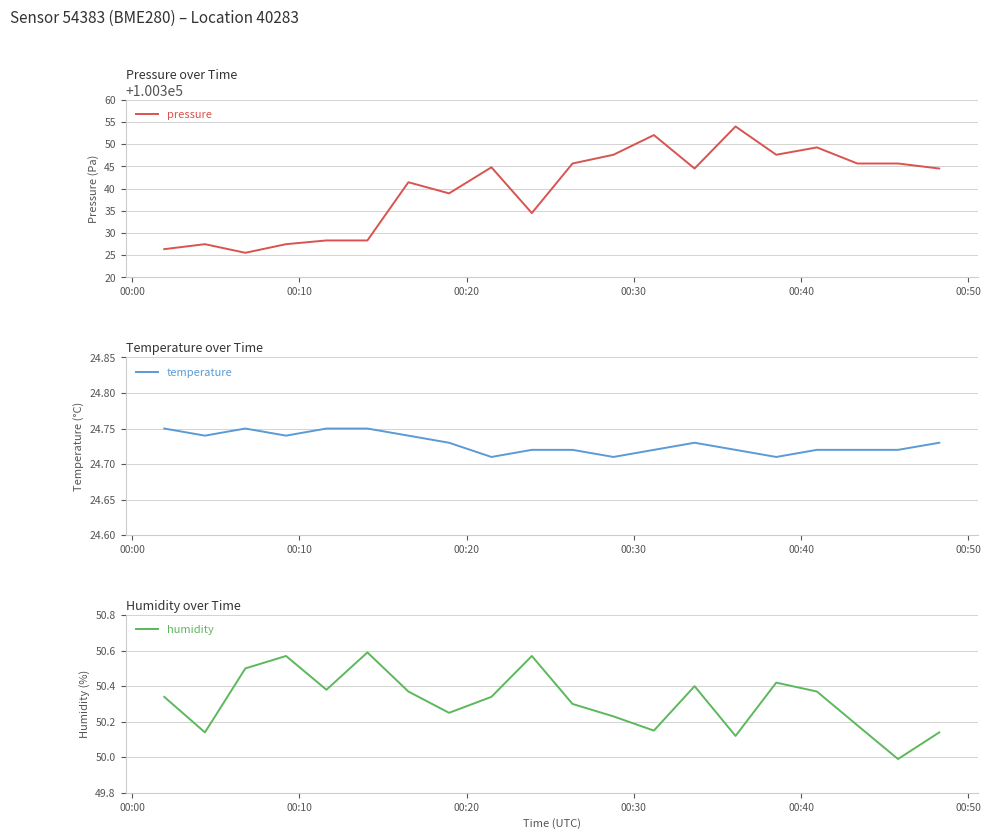

What is the maximum value for pressure?

100354.0